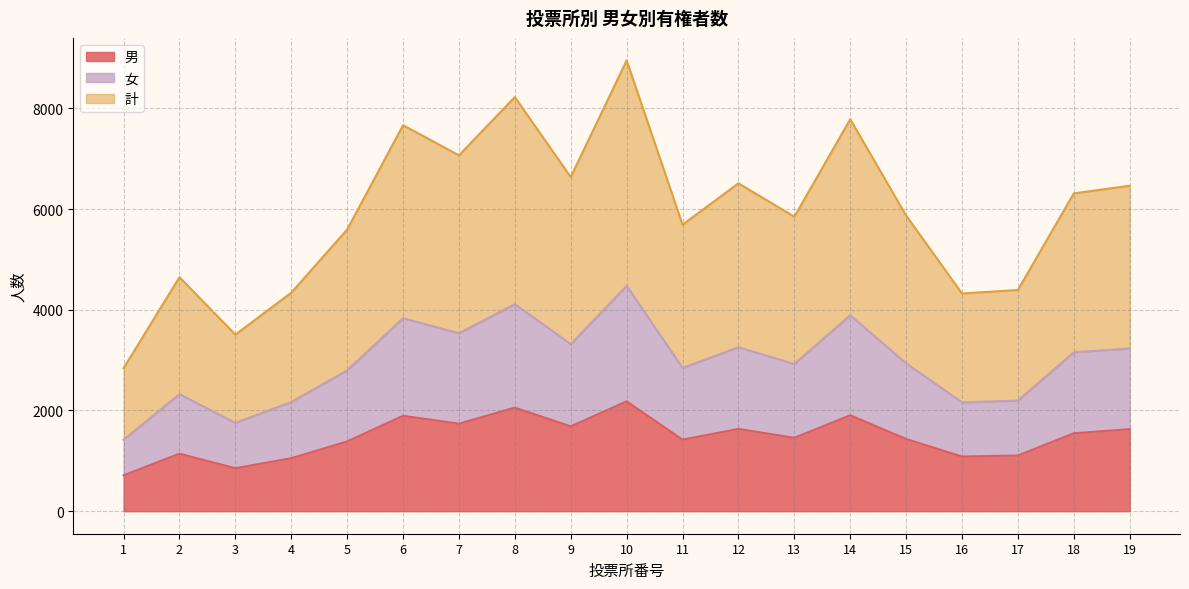

Which series has the largest total across all categories?

計